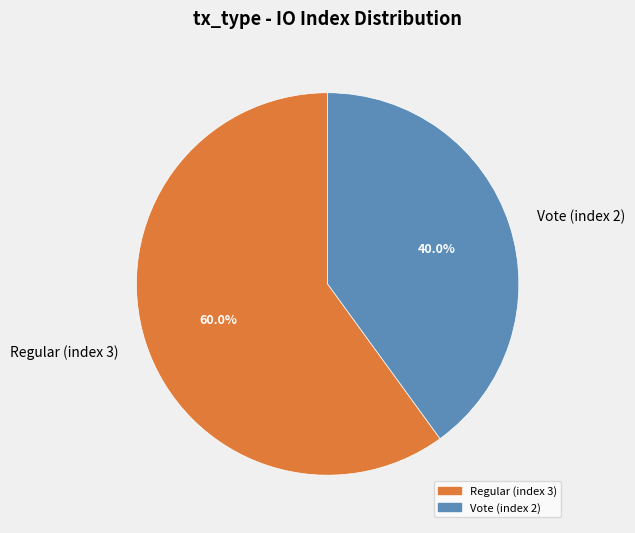

Which slice is the largest?

Regular (index 3)